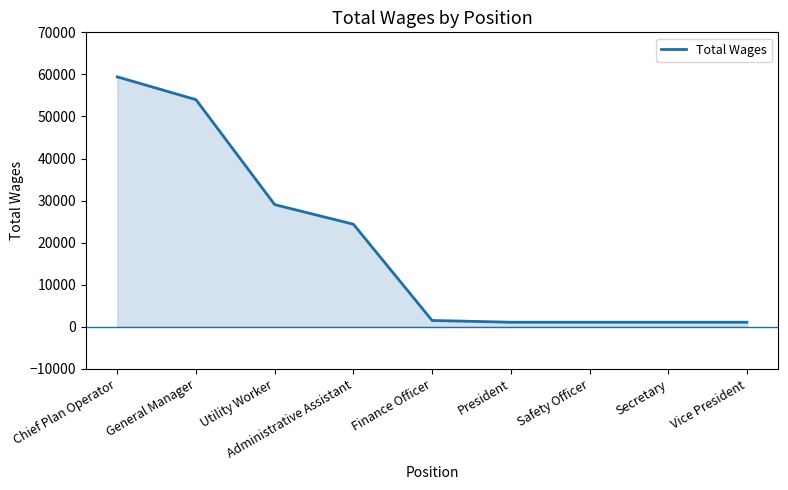

Reading left to right, list all the values displayed in this chart.

59421	53997	29046	24383	1500	1080	1080	1080	1080